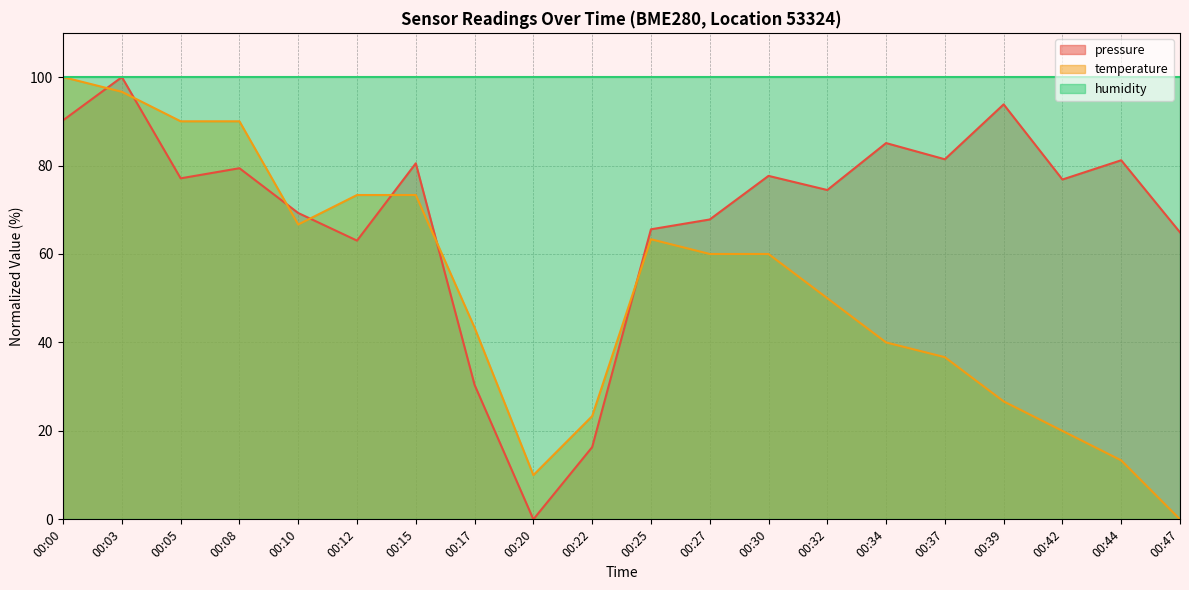

At how many categories does at least one series exceed 41?

20